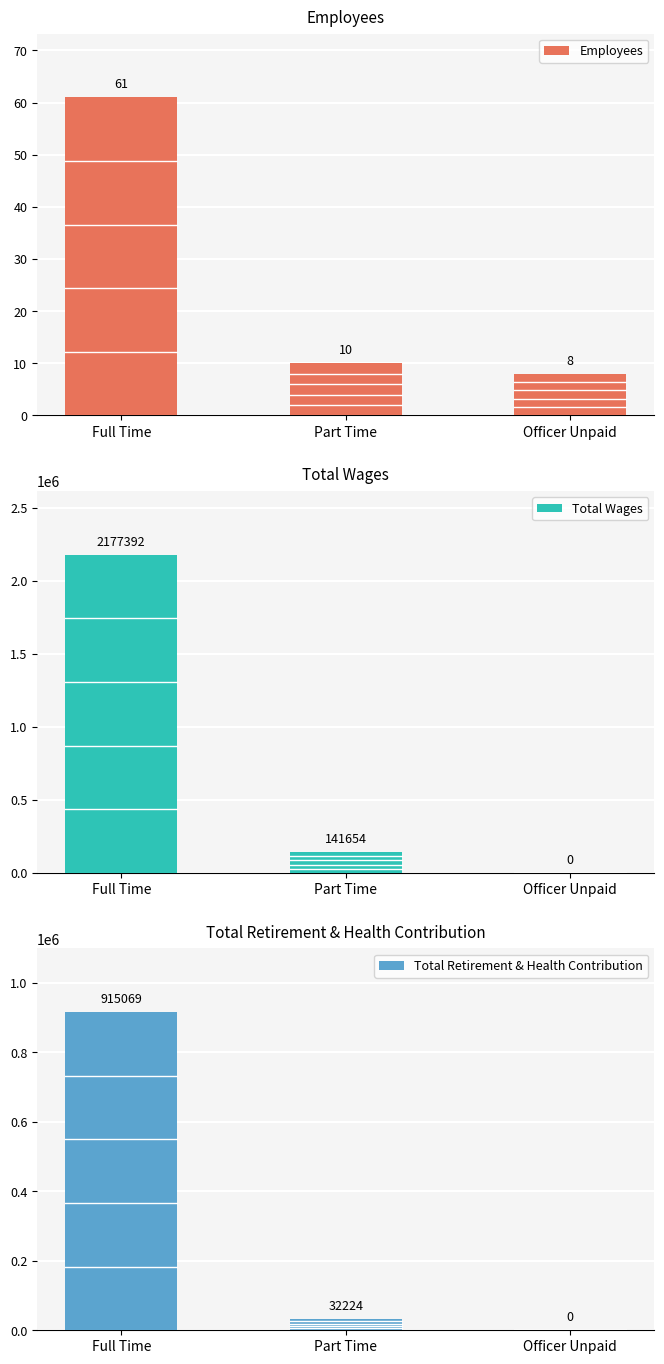

What are all the series names shown in the legend?

Employees, Total Wages, Total Retirement & Health Contribution